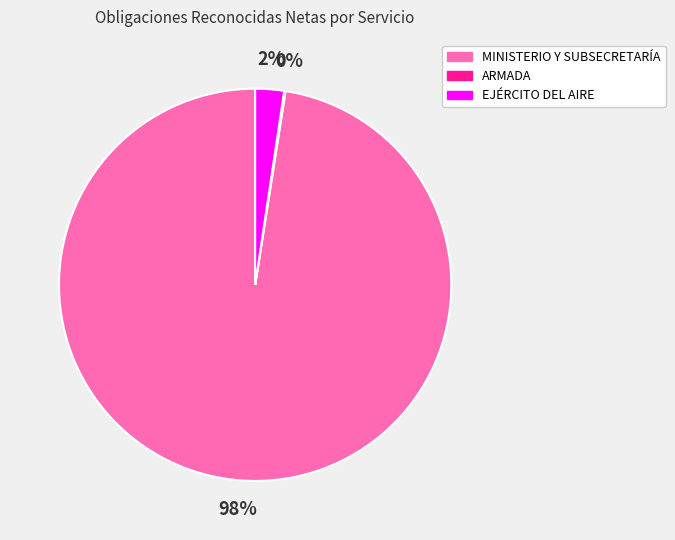

What percentage is the MINISTERIO Y SUBSECRETARÍA slice, to the nearest percent?

98%